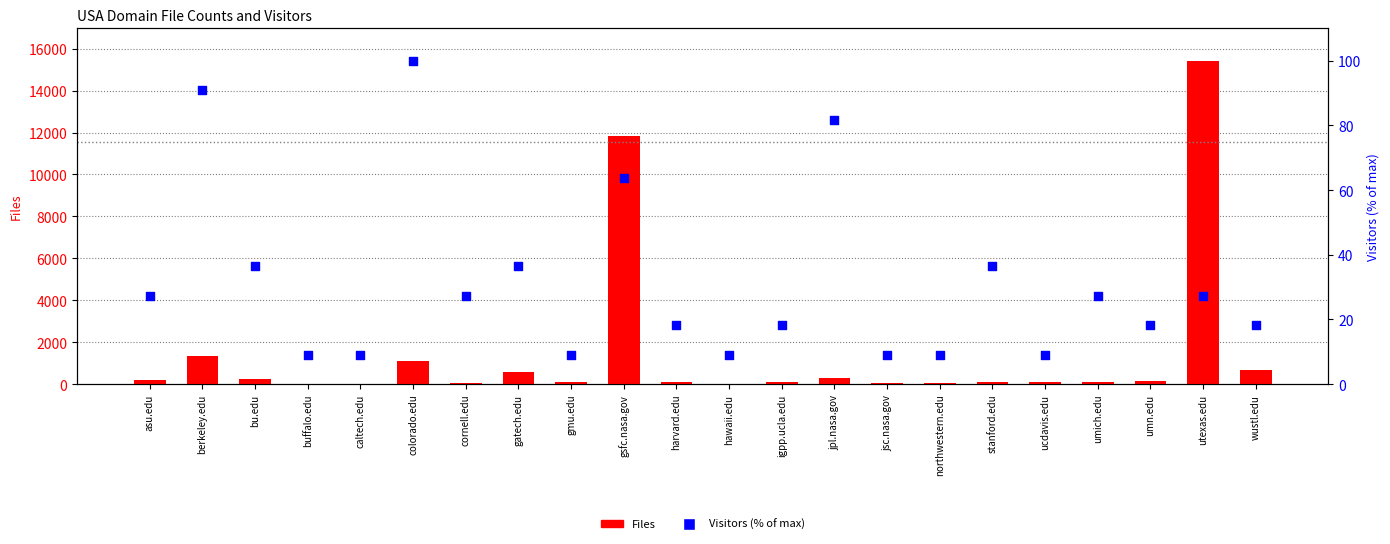

What is the total value across all series at colorado.edu?

1186.0